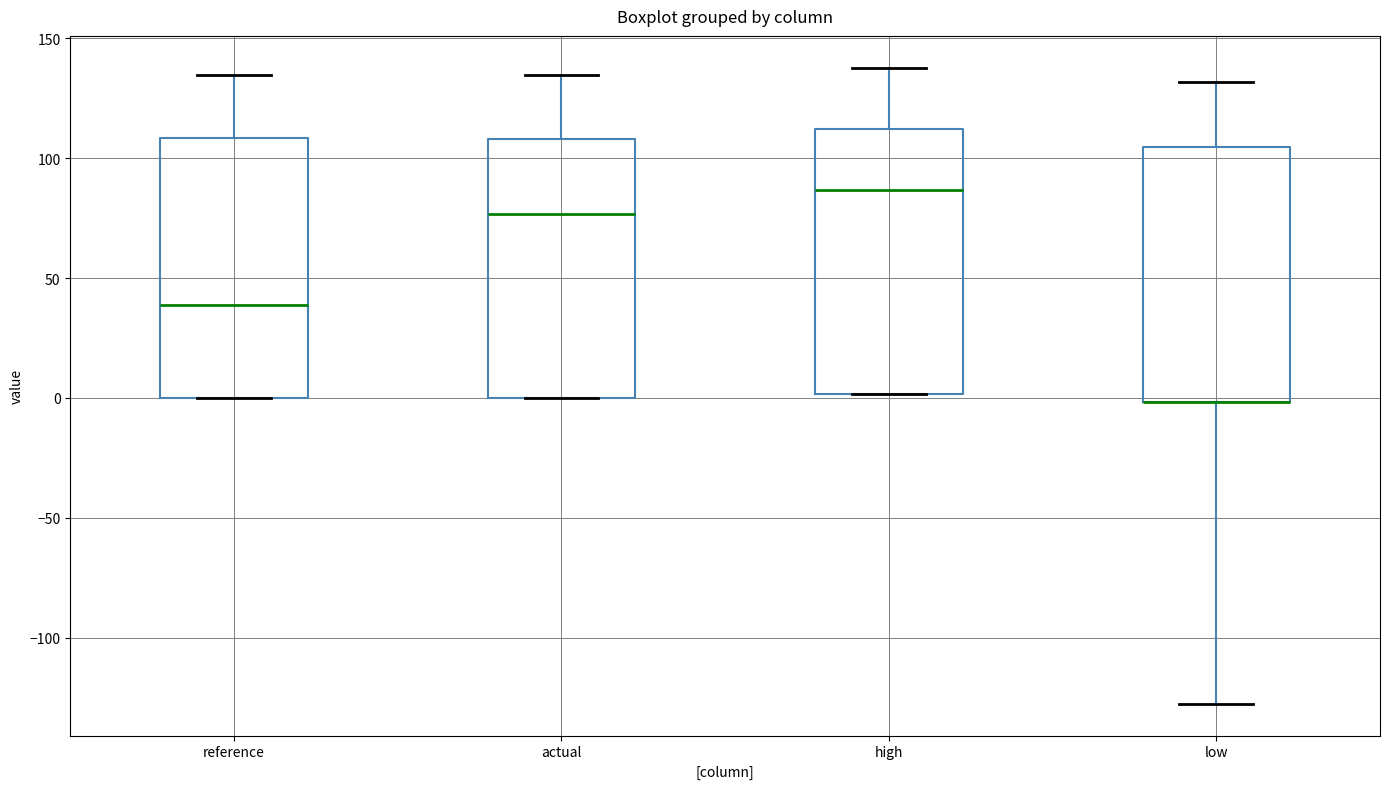

Reading left to right, read every box against the y-axis: the position of its median line, the range the box covers, and the ends of its whiskers. The values are not printed on the chart, so give them approximately, as read against the axis.

reference: median 40, box 0 to 110, whiskers 0 to 135
actual: median 75, box 0 to 110, whiskers 0 to 135
high: median 85, box 0 to 110, whiskers 0 to 140
low: median 0 (drawn on the box's lower edge), box 0 to 105, whiskers -125 to 130